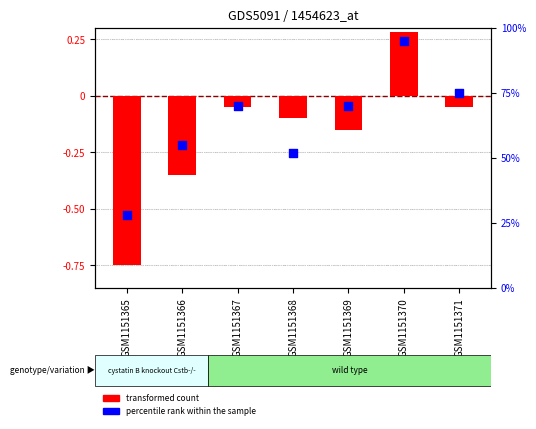

What are all the series names shown in the legend?

transformed count, percentile rank within the sample